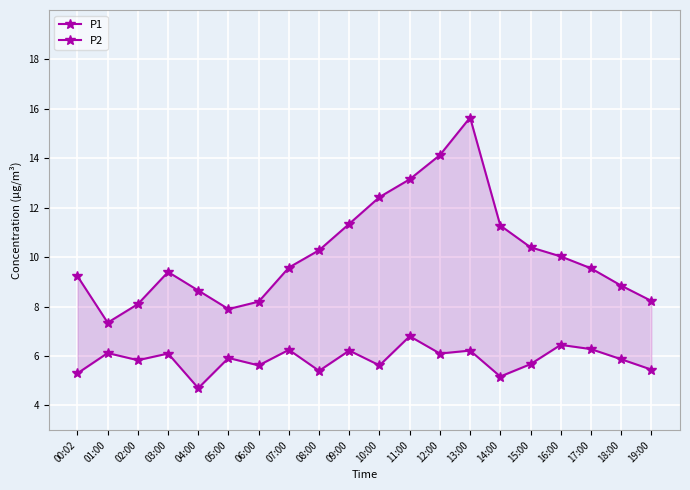

At which label does P1 reach its peak?

13:00